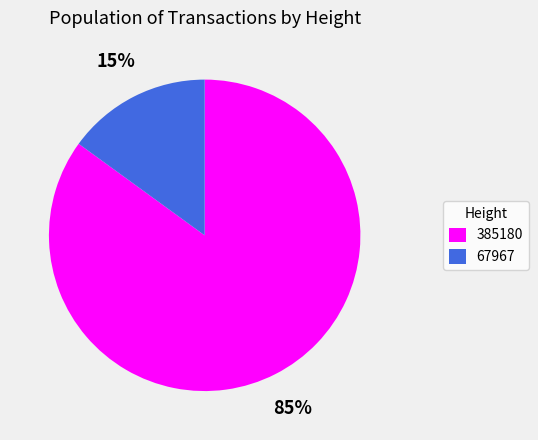

To the nearest percent, what is the combined percentage of 385180 and 67967?

100%